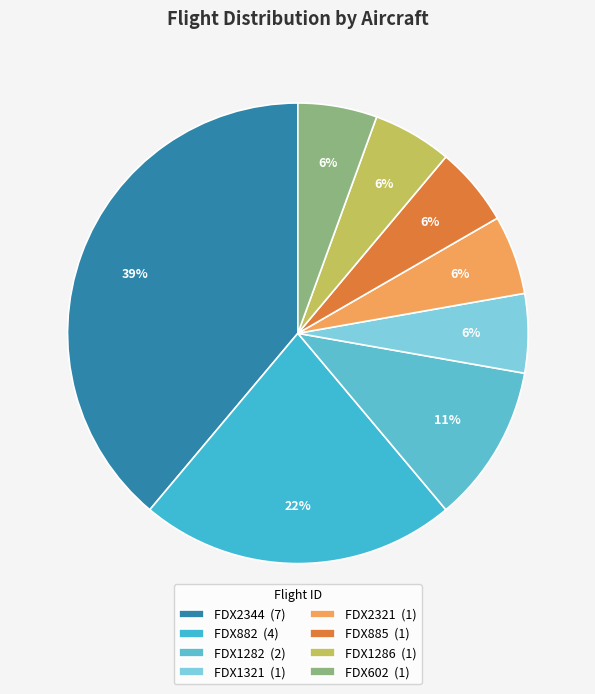

How many slices are in this pie chart?

8